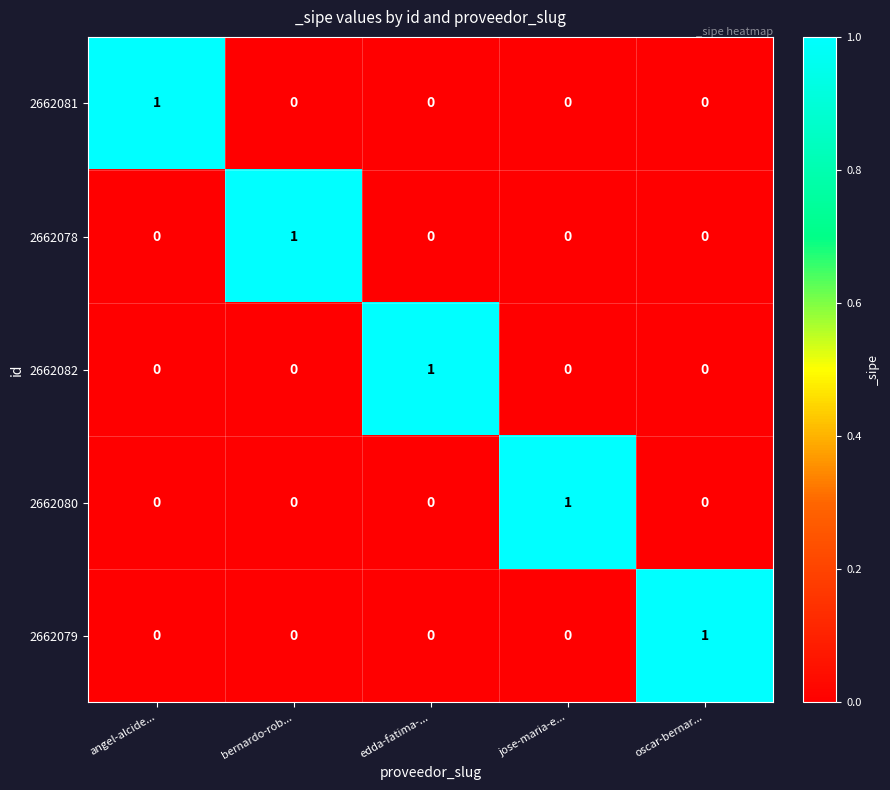

The 2662079 series shows 1 at oscar-bernar.... True or false?

True